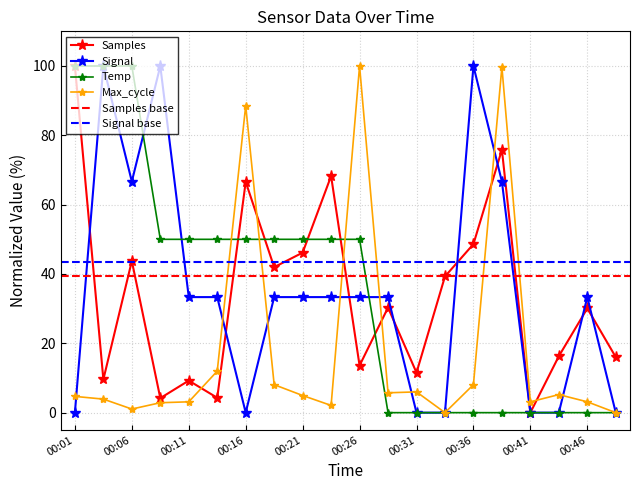

Reading left to right, extract all data points from this chart.

Samples: 00:01=100.0	00:04=9.6	00:06=43.7	00:09=4.2	00:11=9.2	00:13=4.3	00:16=66.6	00:18=42.0	00:21=46.2	00:24=68.2	00:26=13.6	00:29=30.3	00:31=11.5	00:33=39.3	00:36=48.6	00:38=75.8	00:41=0.0	00:43=16.3	00:46=30.1	00:48=16.0
Max_cycle: 00:01=4.7	00:04=3.9	00:06=1.0	00:09=2.9	00:11=3.1	00:13=12.0	00:16=88.5	00:18=8.1	00:21=4.9	00:24=2.1	00:26=100.0	00:29=5.7	00:31=6.0	00:33=0.0	00:36=8.1	00:38=99.7	00:41=3.1	00:43=5.2	00:46=3.1	00:48=0.0
Temp: 00:01=100.0	00:04=100.0	00:06=100.0	00:09=50.0	00:11=50.0	00:13=50.0	00:16=50.0	00:18=50.0	00:21=50.0	00:24=50.0	00:26=50.0	00:29=0.0	00:31=0.0	00:33=0.0	00:36=0.0	00:38=0.0	00:41=0.0	00:43=0.0	00:46=0.0	00:48=0.0
Signal: 00:01=0.0	00:04=100.0	00:06=66.7	00:09=100.0	00:11=33.3	00:13=33.3	00:16=0.0	00:18=33.3	00:21=33.3	00:24=33.3	00:26=33.3	00:29=33.3	00:31=0.0	00:33=0.0	00:36=100.0	00:38=66.7	00:41=0.0	00:43=0.0	00:46=33.3	00:48=0.0